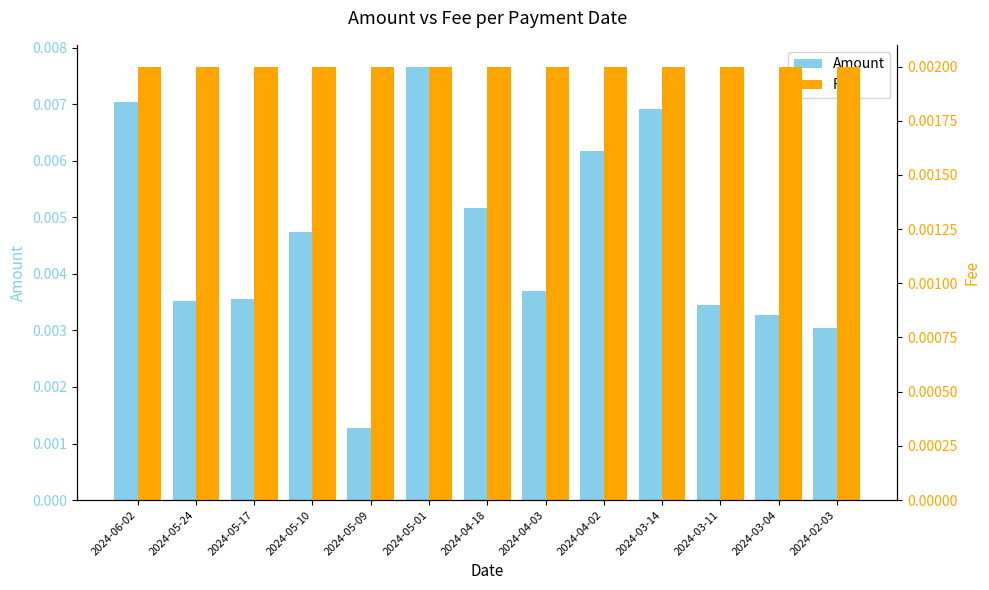

The Fee series shows 0.0 at 2024-05-24. True or false?

False